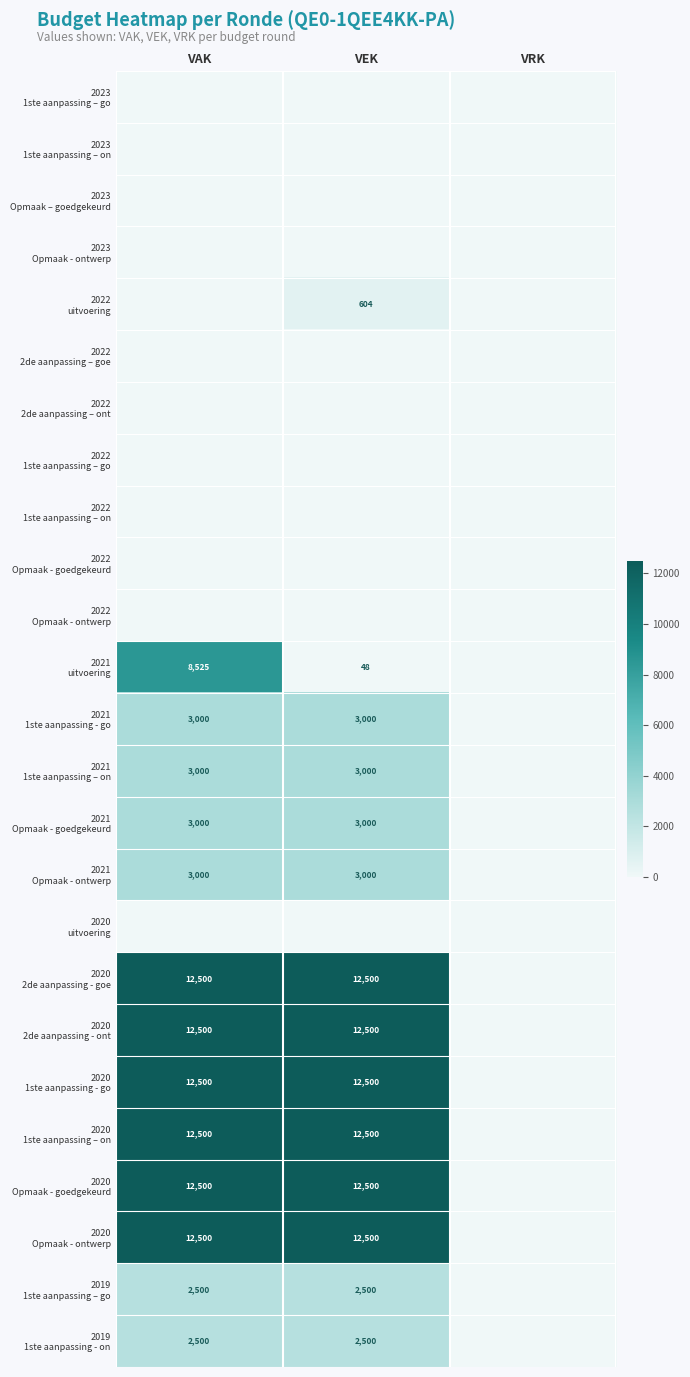

How many data points does each series have?

3